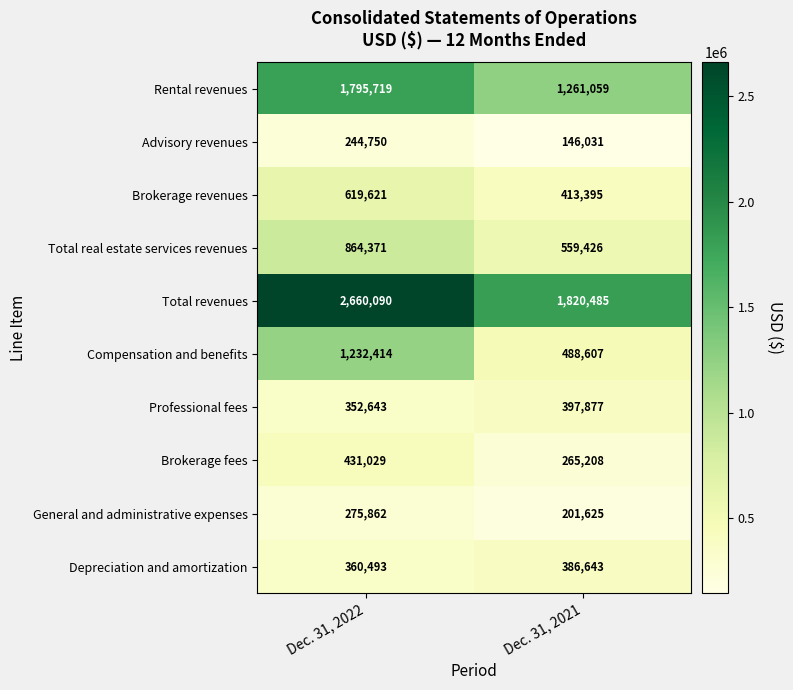

What is the difference between the maximum and minimum values in the Advisory revenues series?

98719